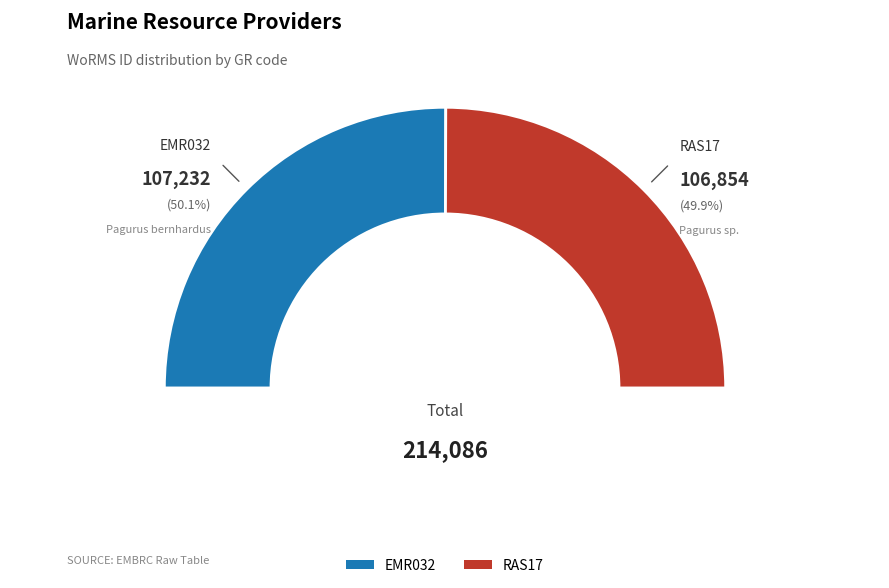

Count the number of slices in the pie.

2